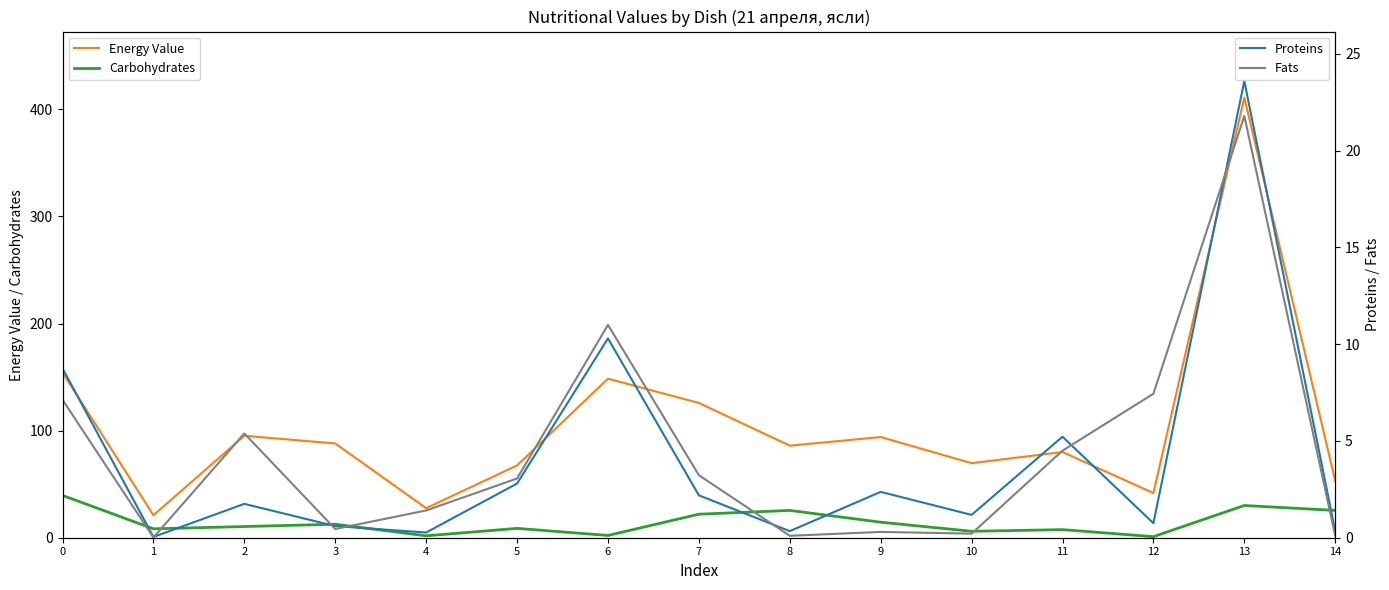

True or false: Proteins and Fats intersect in this chart.

True